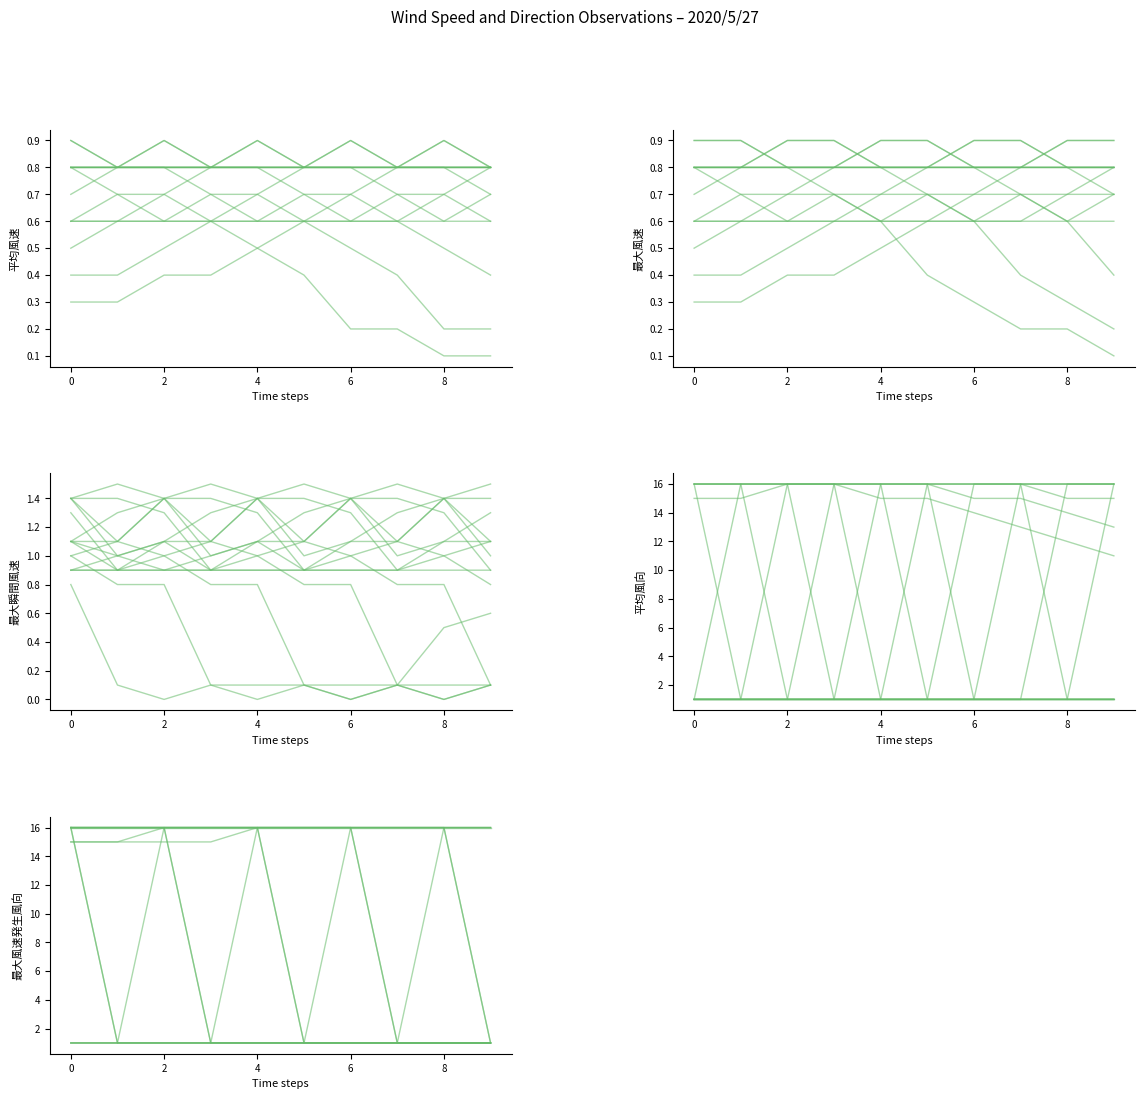

What is the average value of the 最大風速発生風向 series?

14.1